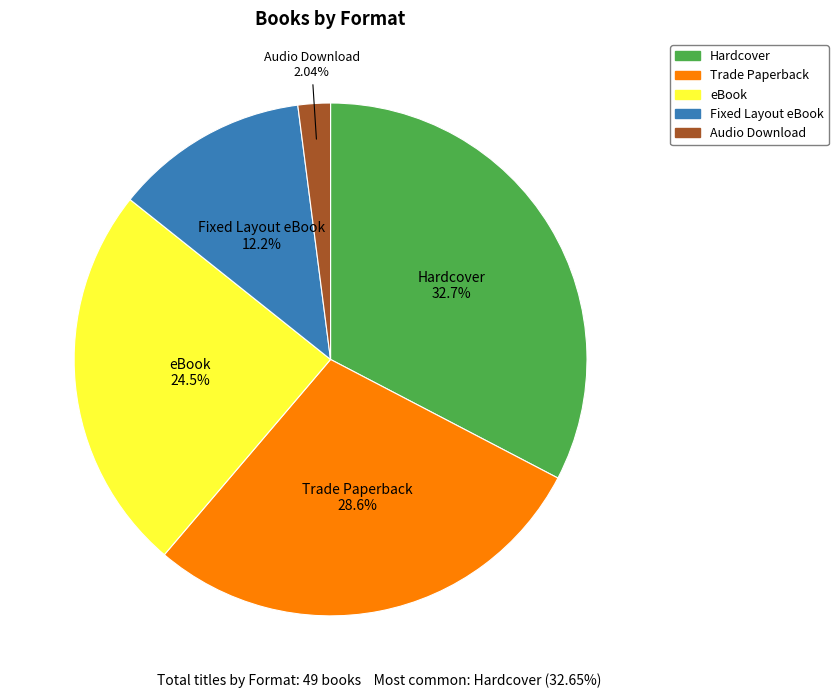

To the nearest percent, what is the average slice percentage?

20%